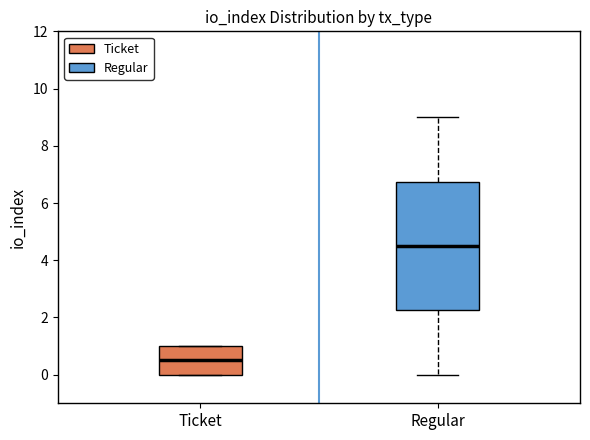

Reading left to right, transcribe this box plot: for each box, give where its median line is, the range the box spans, and where its two whiskers end, as read against the y-axis. The values are not printed on the chart, so give them approximately, as read against the axis.

Ticket: median 0.6, box 0.0 to 1.0, whiskers 0.0 to 1.0
Regular: median 4.6, box 2.2 to 6.8, whiskers 0.0 to 9.0